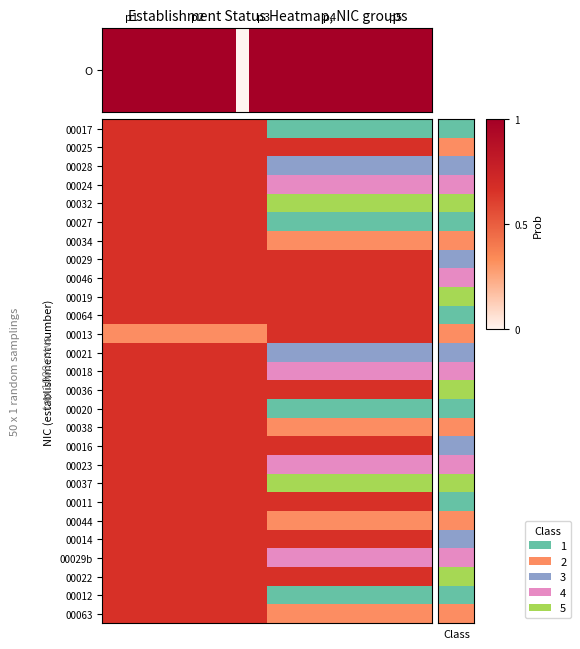

Reading left to right, transcribe all the data shown in this chart.

0=1	1=1	2=1	3=1	4=1	5=1	6=1	7=1	8=1	9=1	10=1	11=0	12=1	13=1	14=1	15=1	16=1	17=1	18=1	19=1	20=1	21=1	22=1	23=1	24=1	25=1	26=1